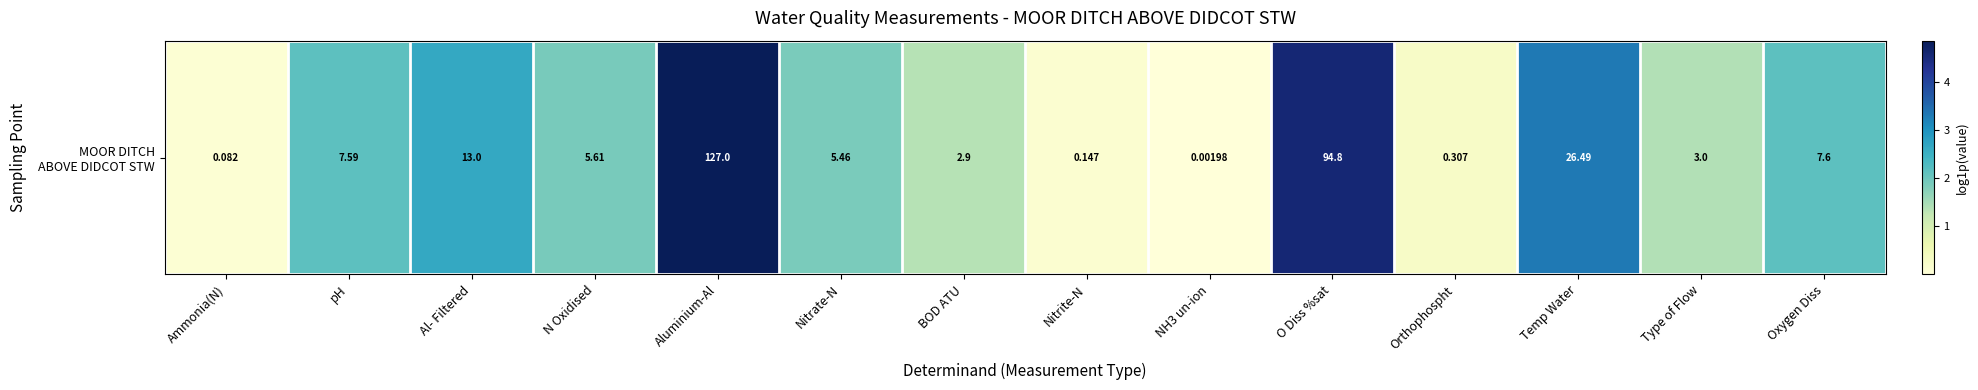

True or false: the data shows 4.9 at Aluminium-Al.

True